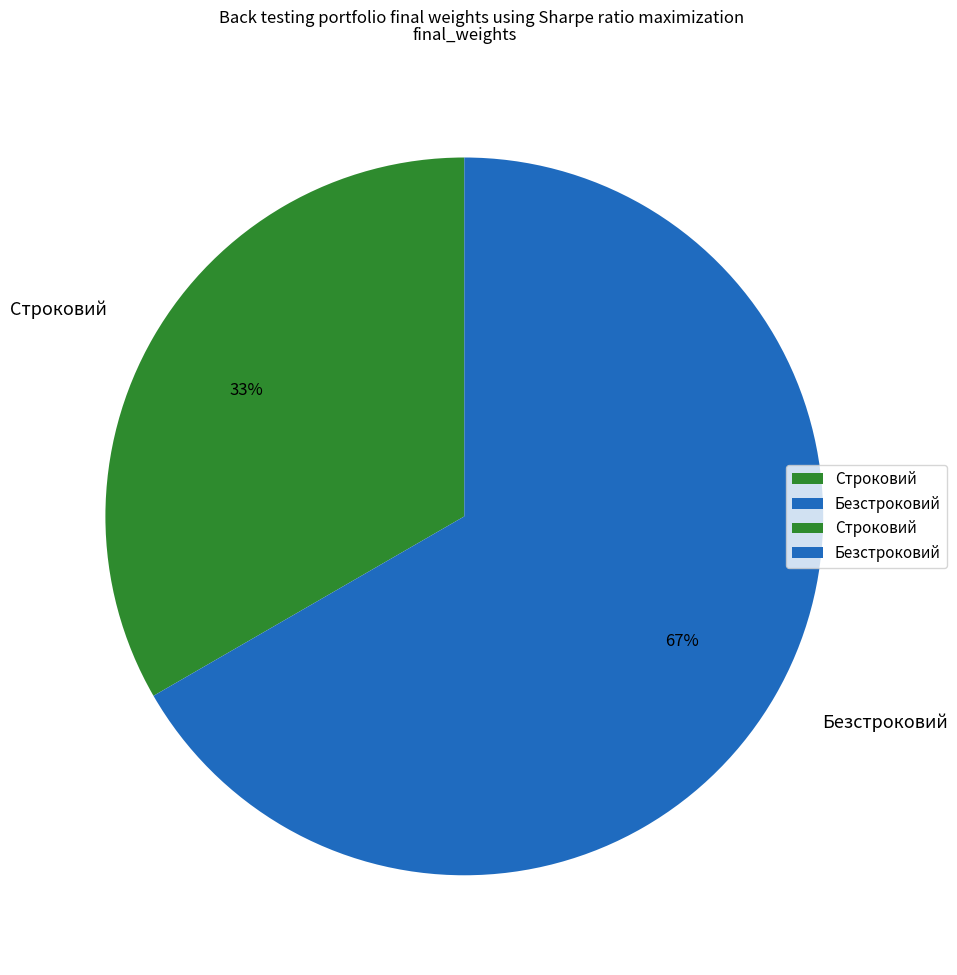

Approximately how many times larger is the value at Строковий compared to Безстроковий?

0.5